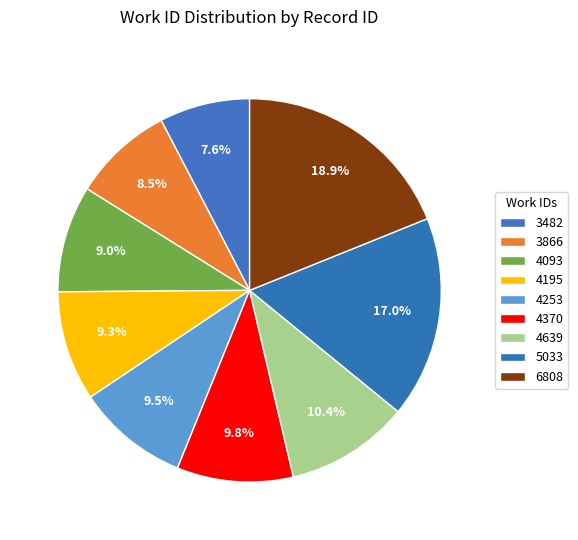

To the nearest percent, what percentage of the pie is 4093?

9%